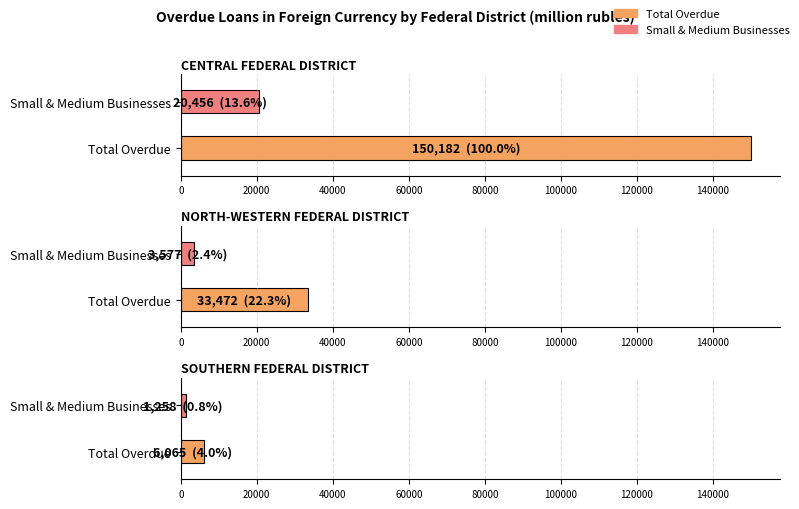

The value of by credit institutions of other regions (near) SMB at CENTRAL FEDERAL DISTRICT is 62. True or false?

False